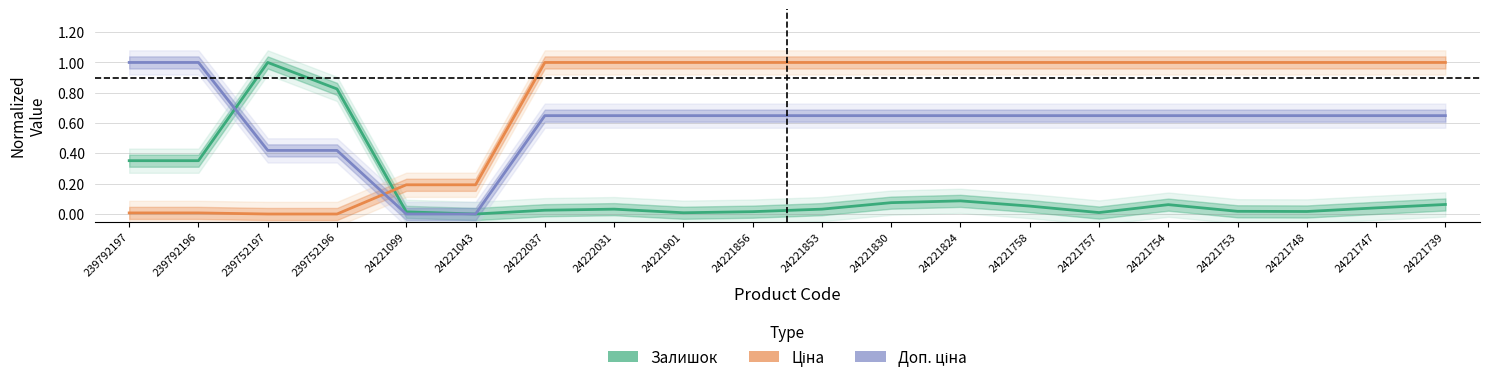

What is the difference between the highest and lowest values at 24221748?

1.0